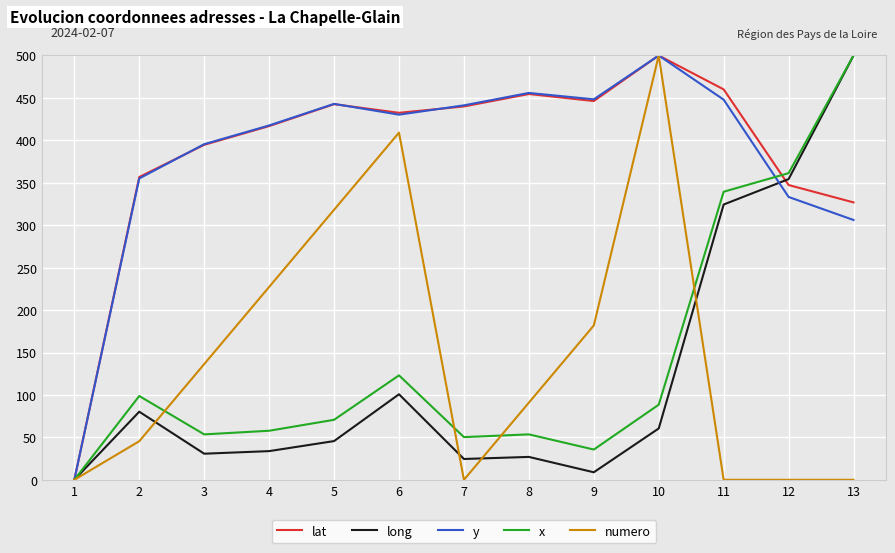

Where does the lat series first go above 432?

5